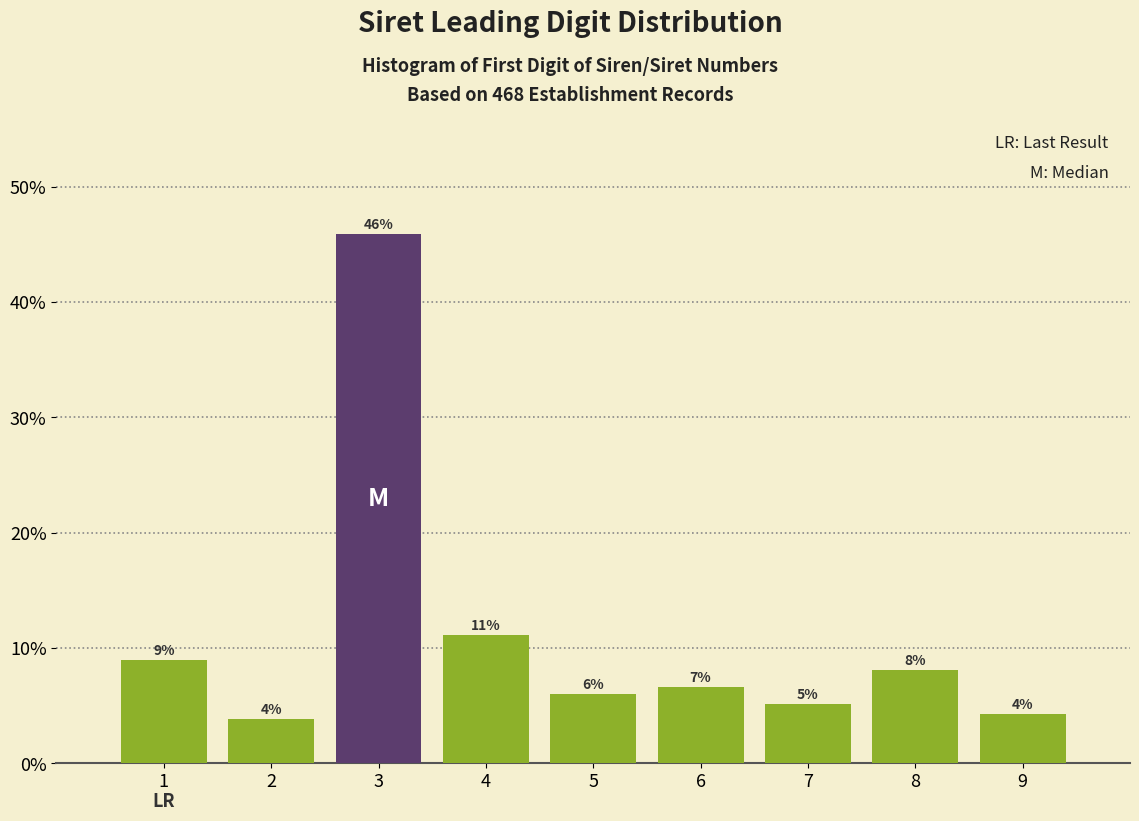

Are the bars horizontal?

No